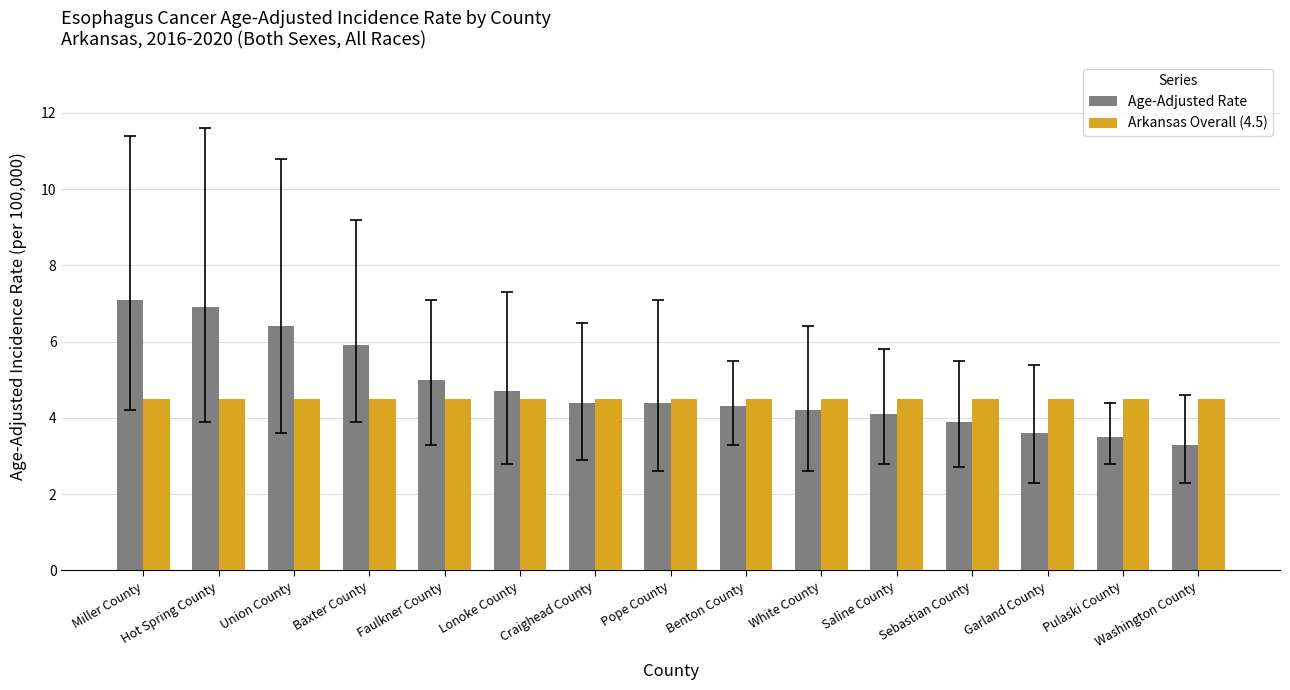

What is the label of the 6th bar from the left?

Lonoke County